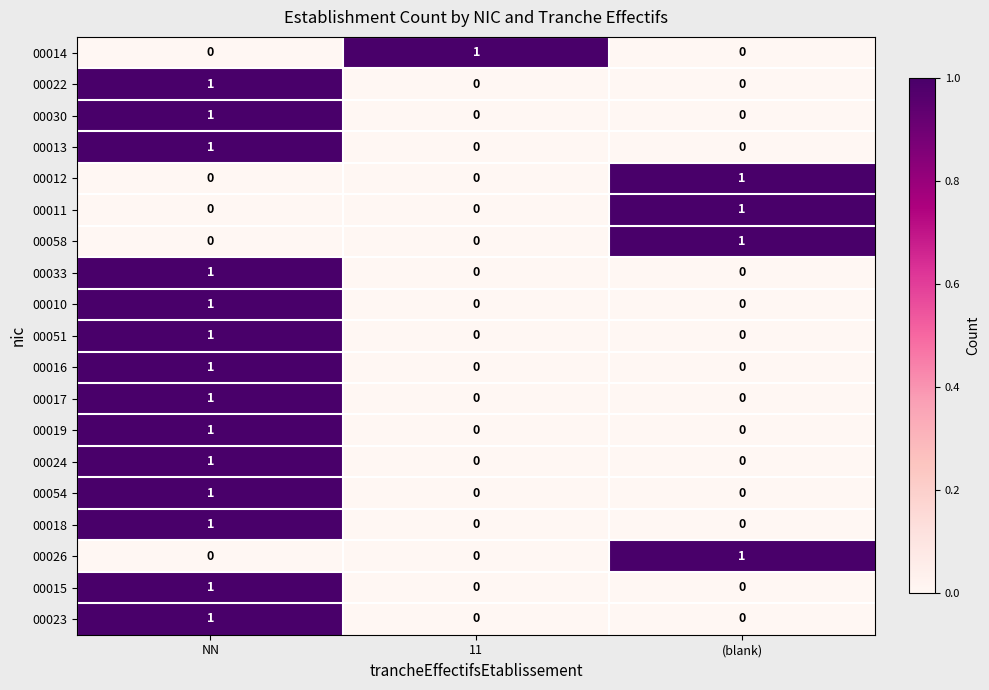

At how many categories does at least one series exceed 0?

3